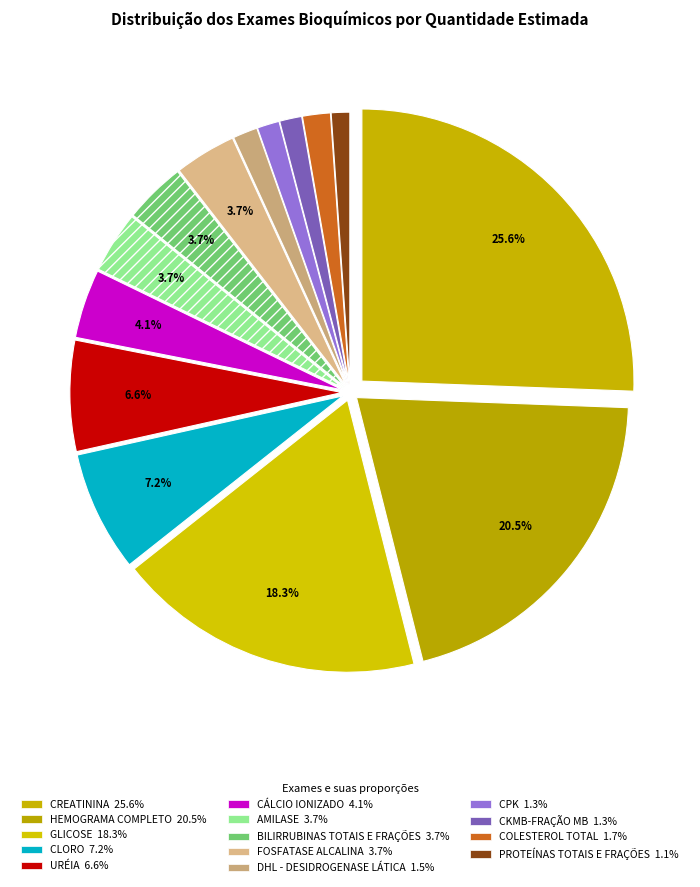

What is the smallest slice in the pie chart?

PROTEÍNAS TOTAIS E FRAÇÕES